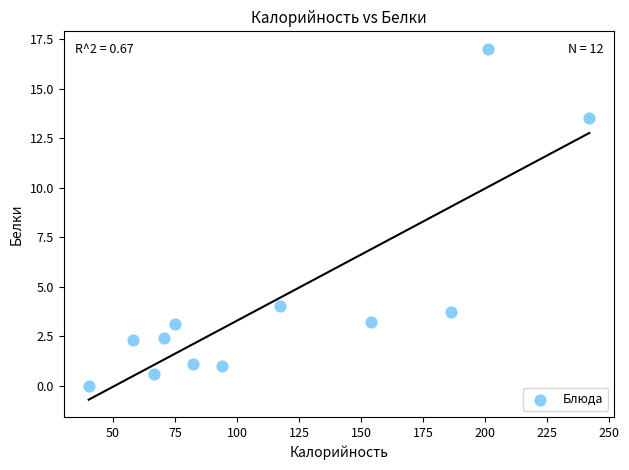

What is the range of Y values (max minus min)?

17.0